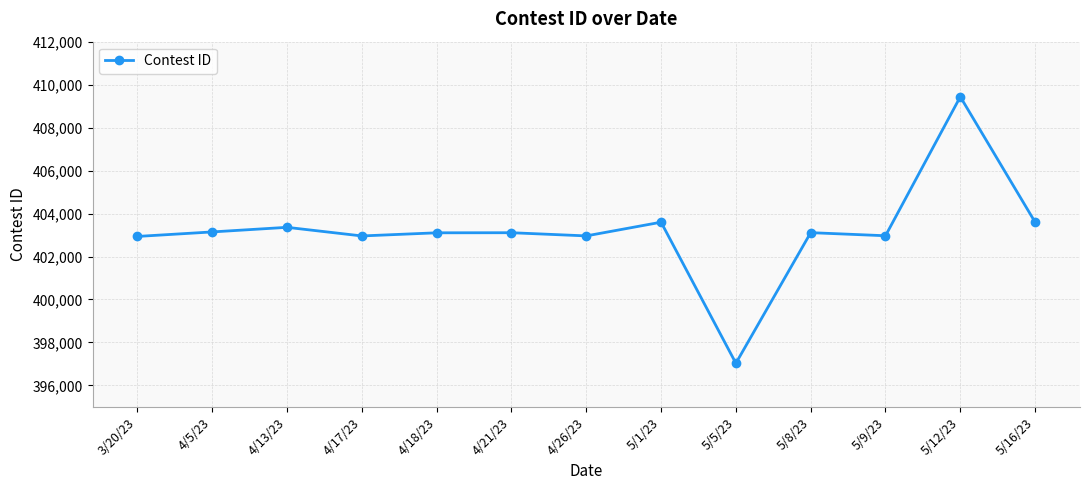

How many points are higher than both their immediate neighbors (excluding endpoints)?

5